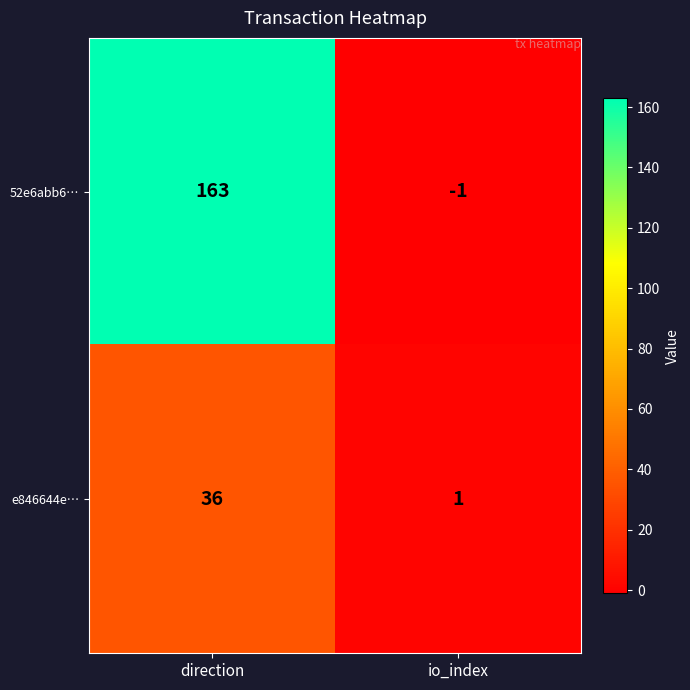

The e846644e… series shows 36 at direction. True or false?

True